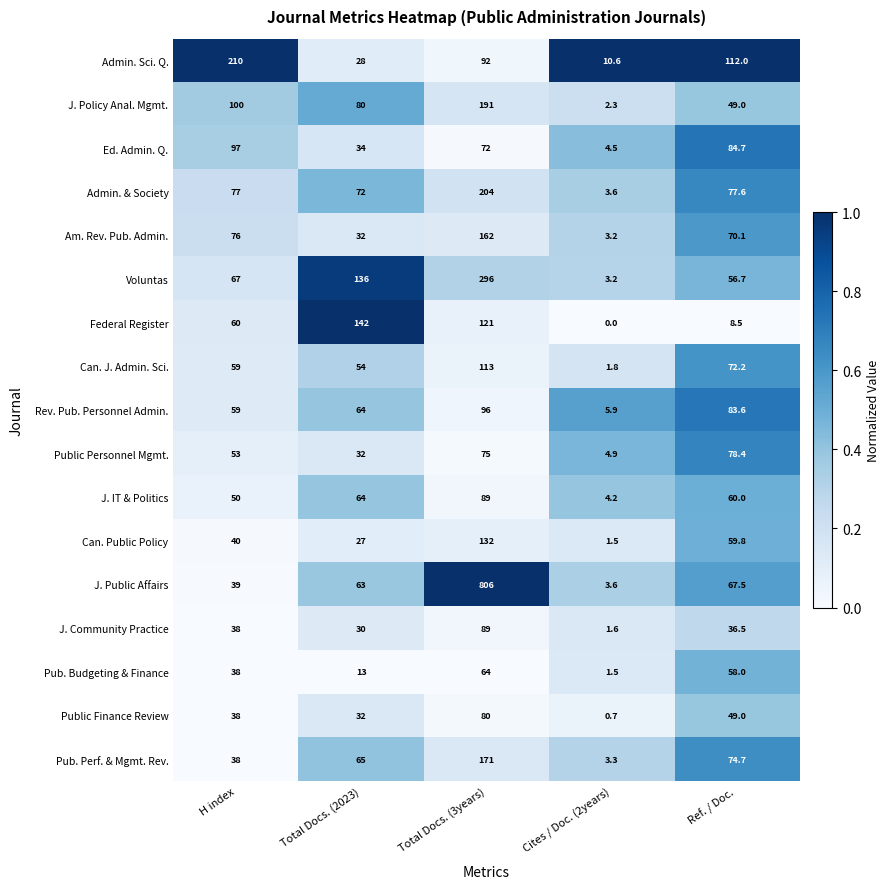

Which series has the widest spread of values?

J. Public Affairs